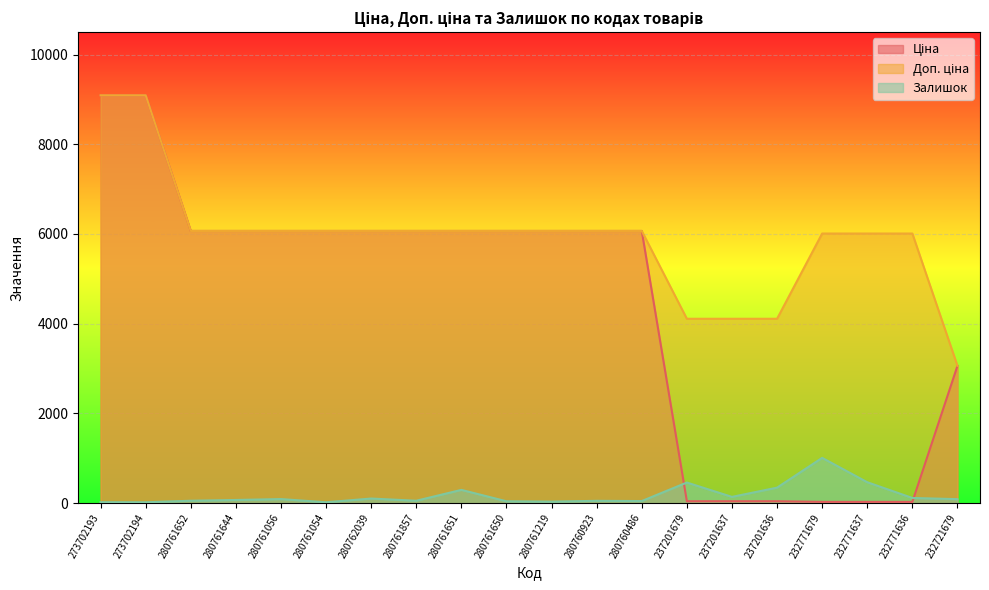

The Ціна series shows 1769.1 at 280761650. True or false?

False